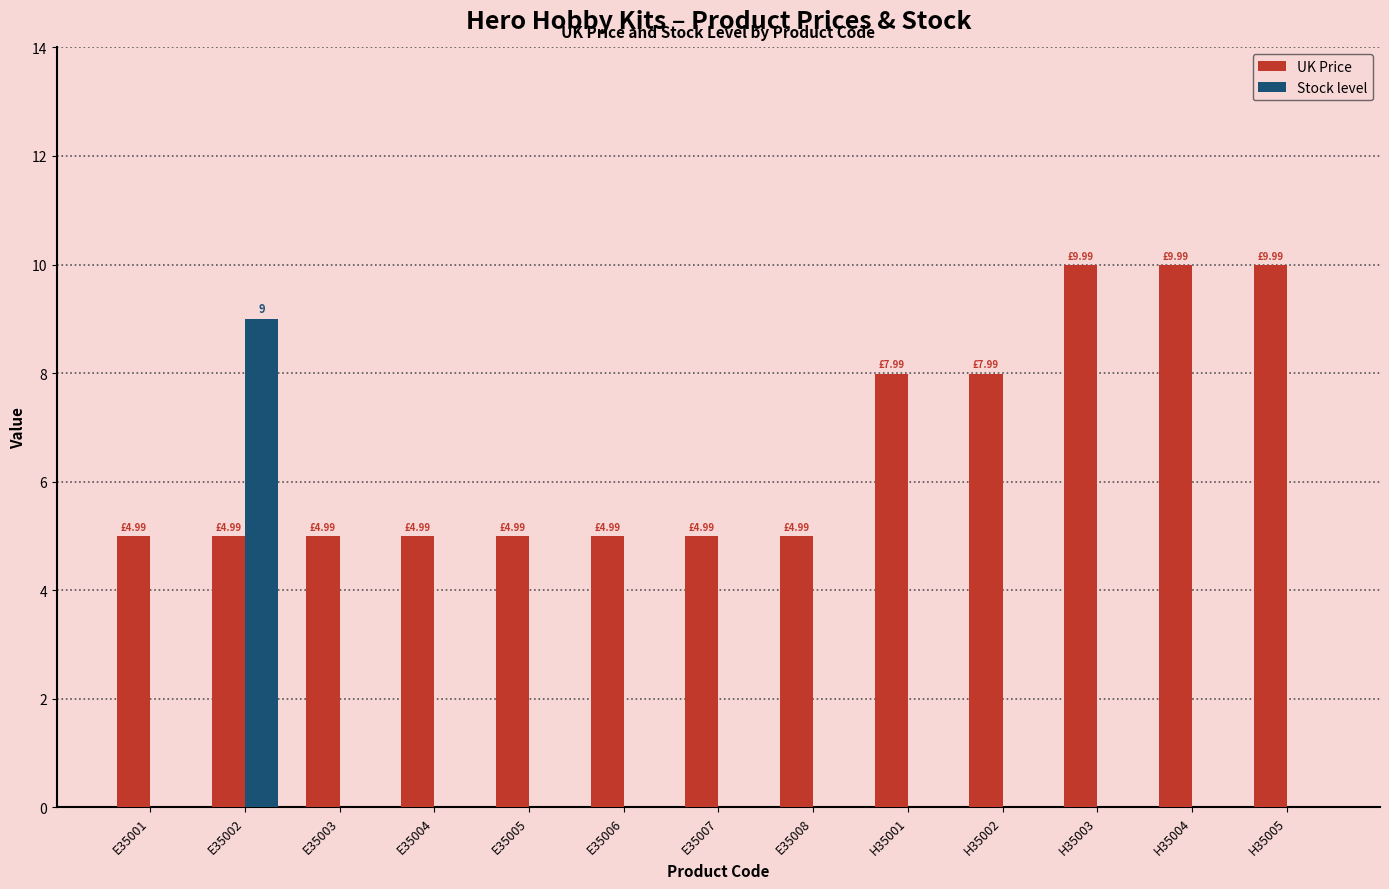

Which series has the widest spread of values?

Stock level